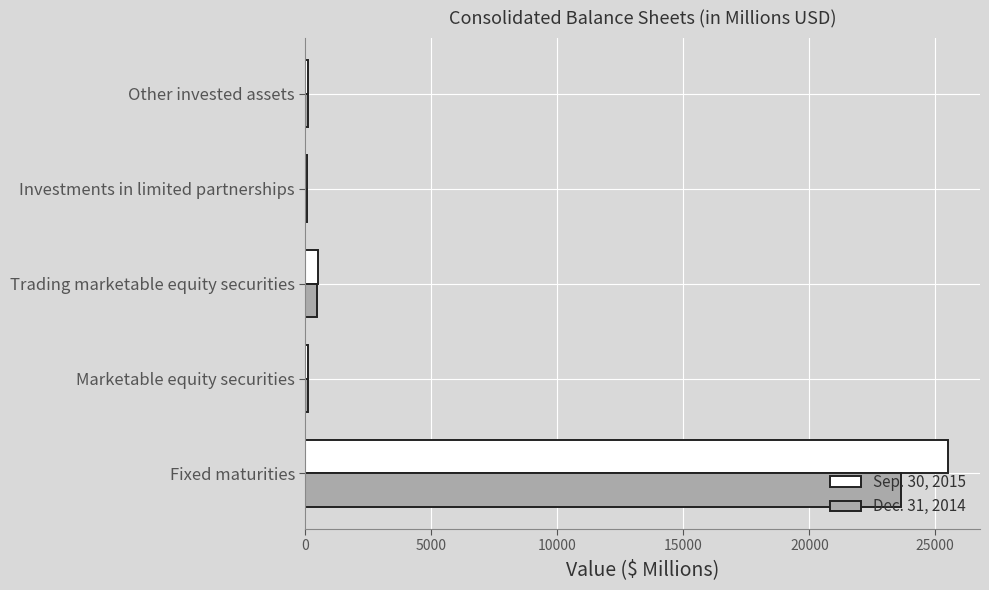

At which category is the sum across all series the highest?

Fixed maturities